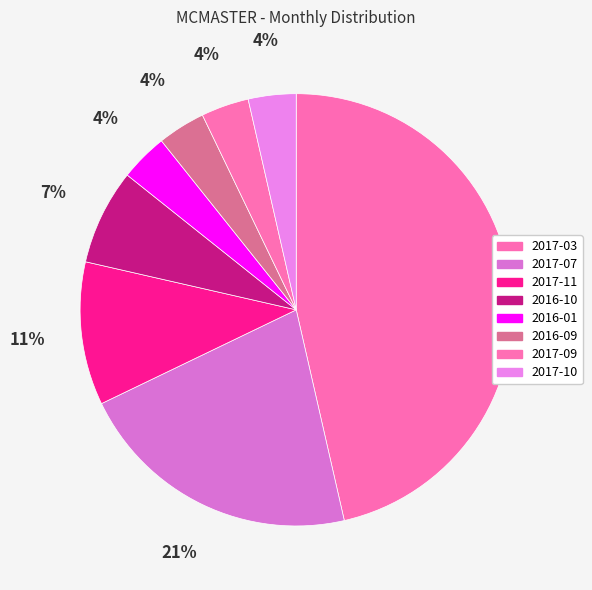

The 2016-01 slice represents 18% of the pie. True or false?

False